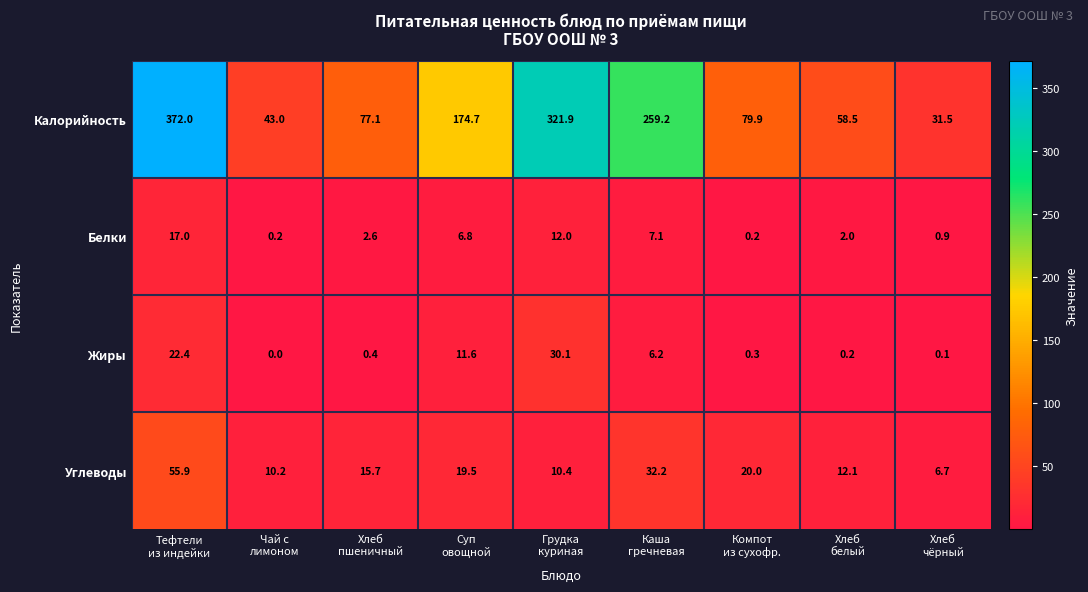

Which series has the largest total across all categories?

Калорийность